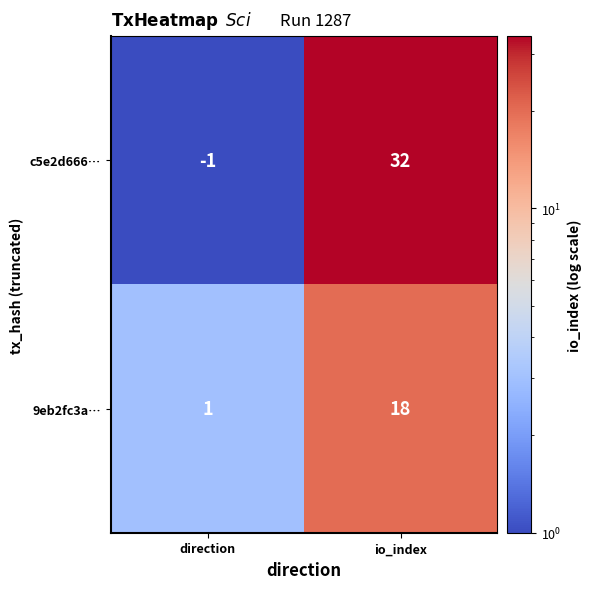

What is the average value of the c5e2d666… series?

16